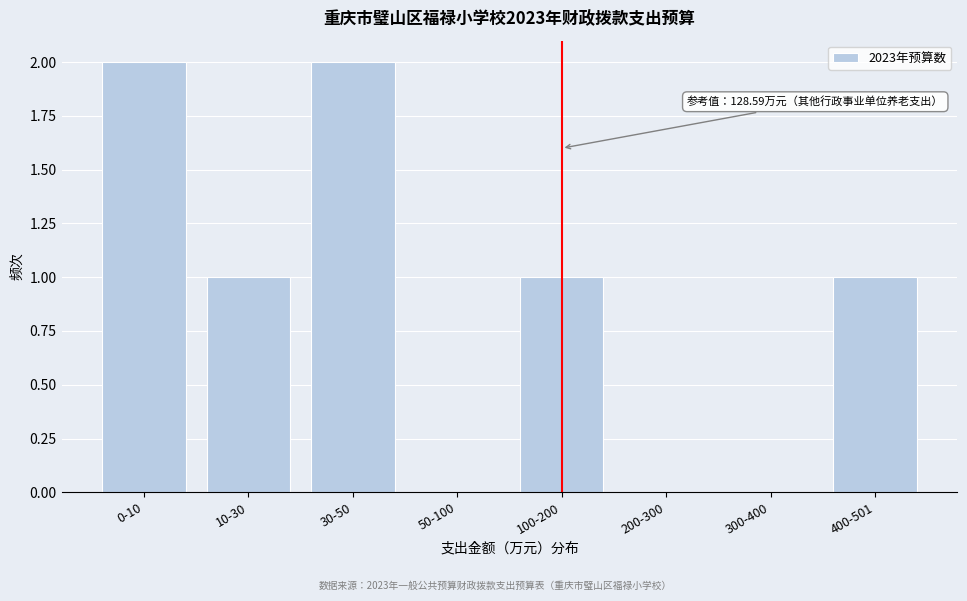

What is the sum of all values?

7